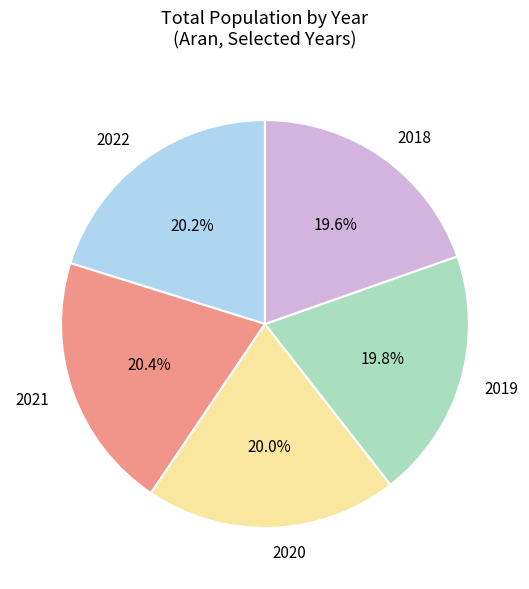

Does any single category account for the majority?

No